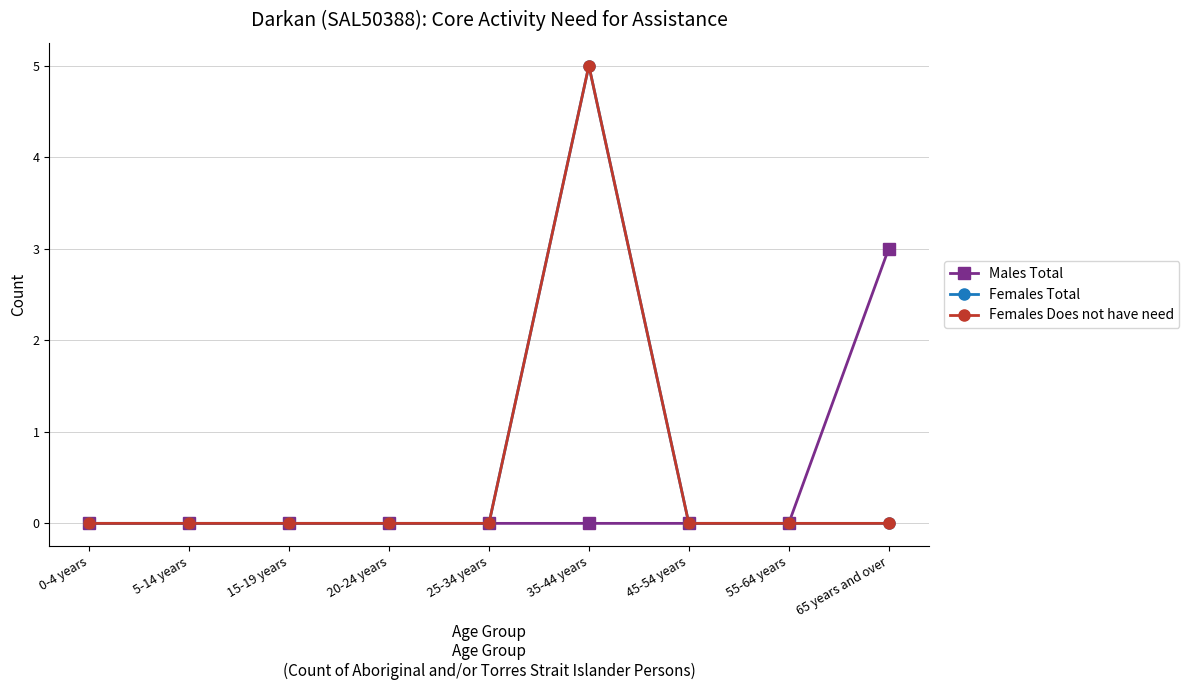

Between 55-64 years and 0-4 years, which is larger?

55-64 years